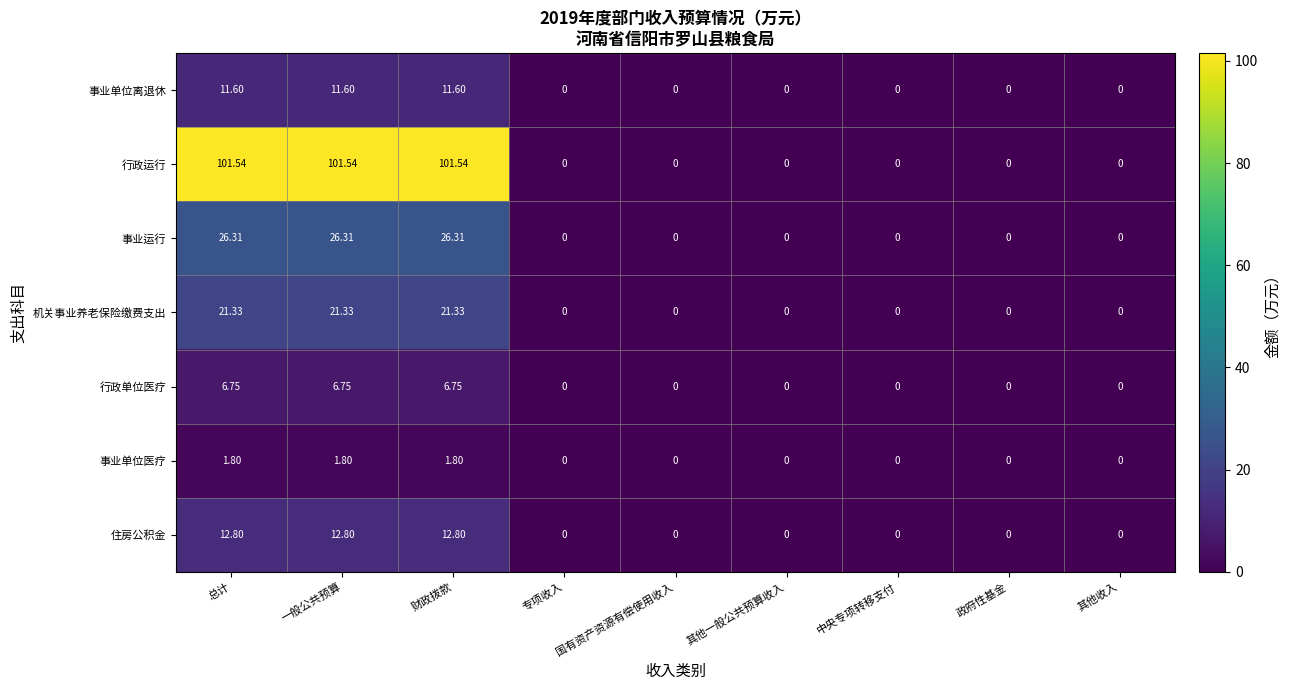

Which series has the largest range (max minus min)?

行政运行